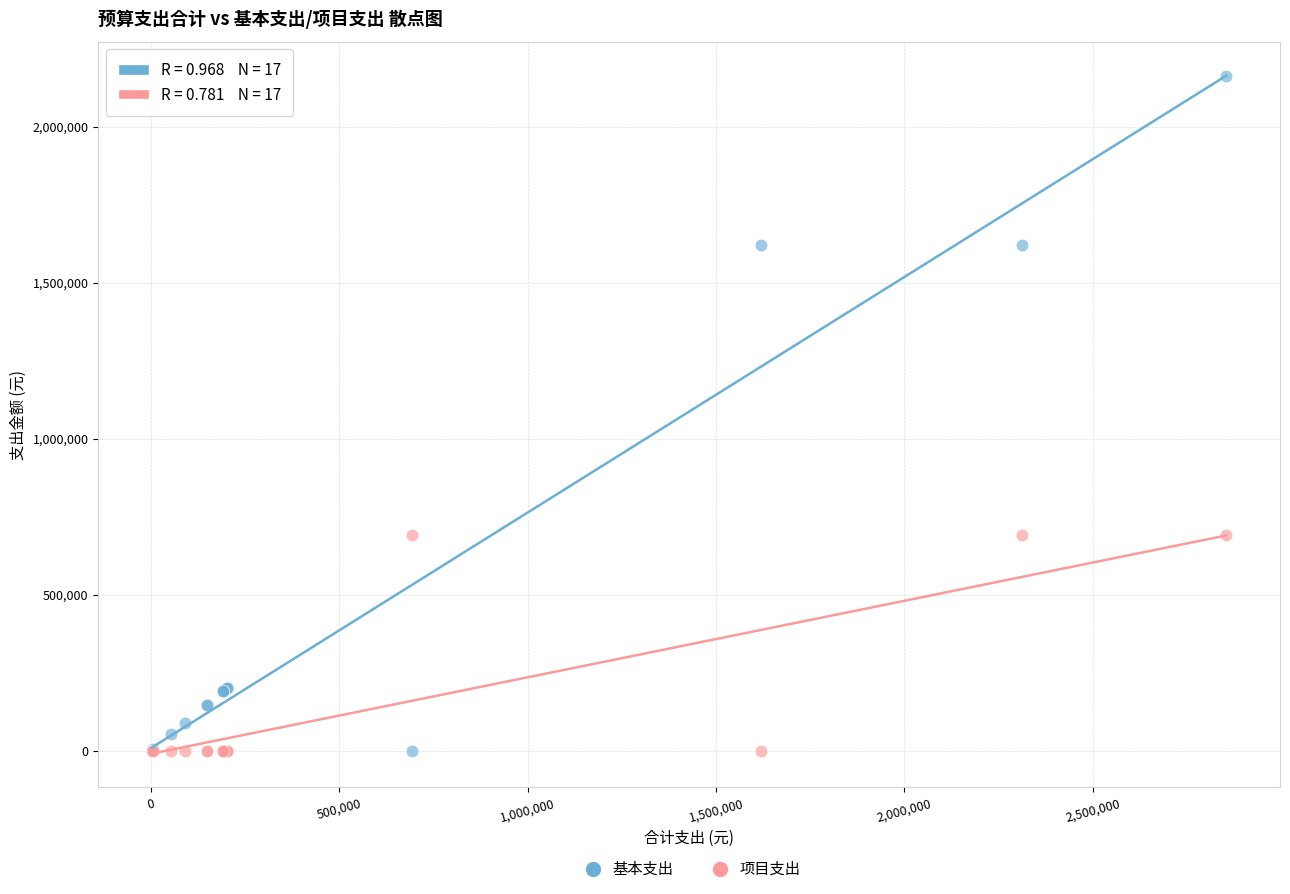

What are all the series names shown in the legend?

基本支出, 项目支出